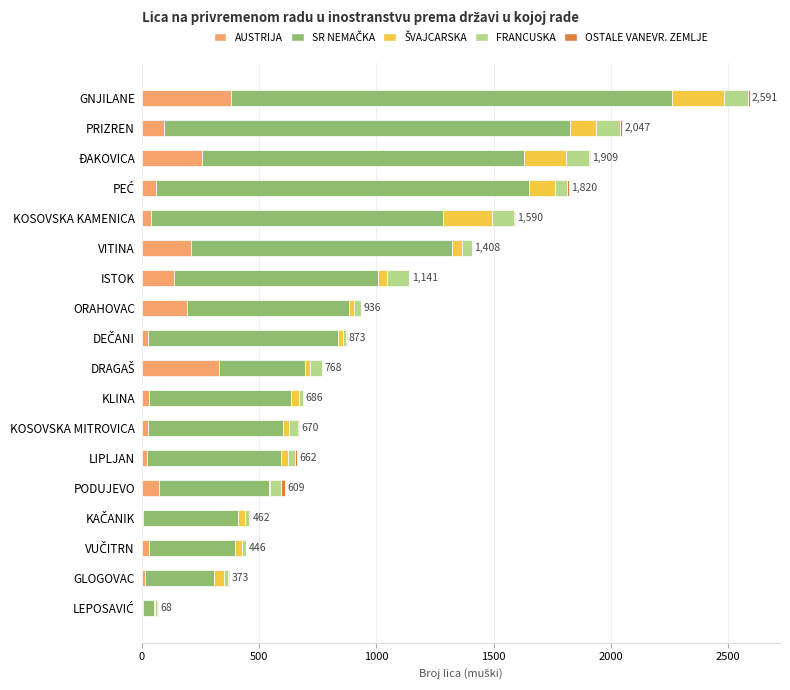

At which category is the sum across all series the highest?

GNJILANE